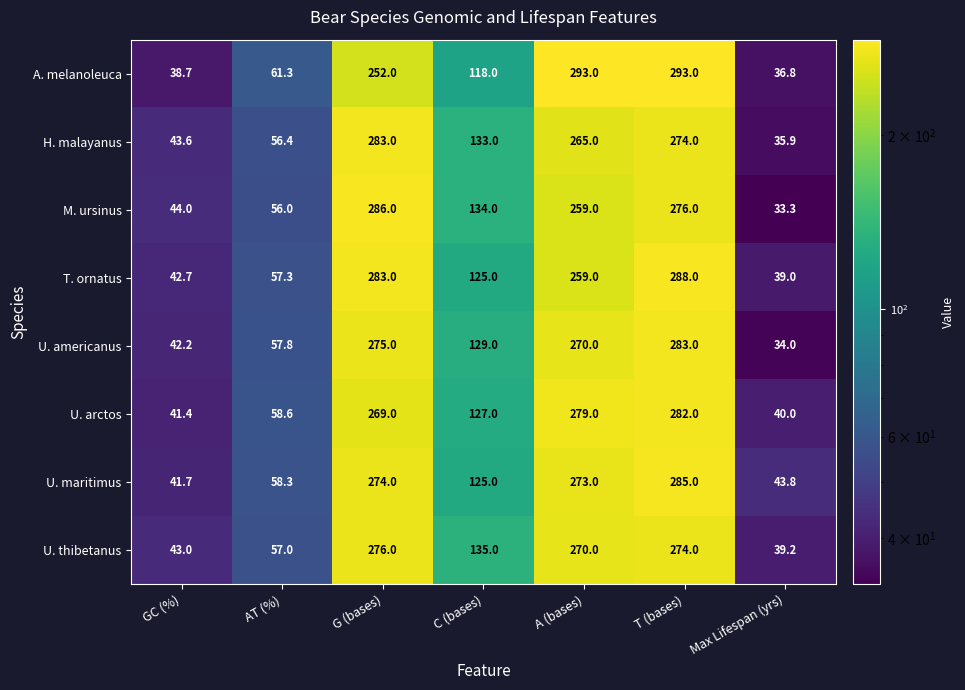

Where does the H. malayanus series first go above 133?

G (bases)